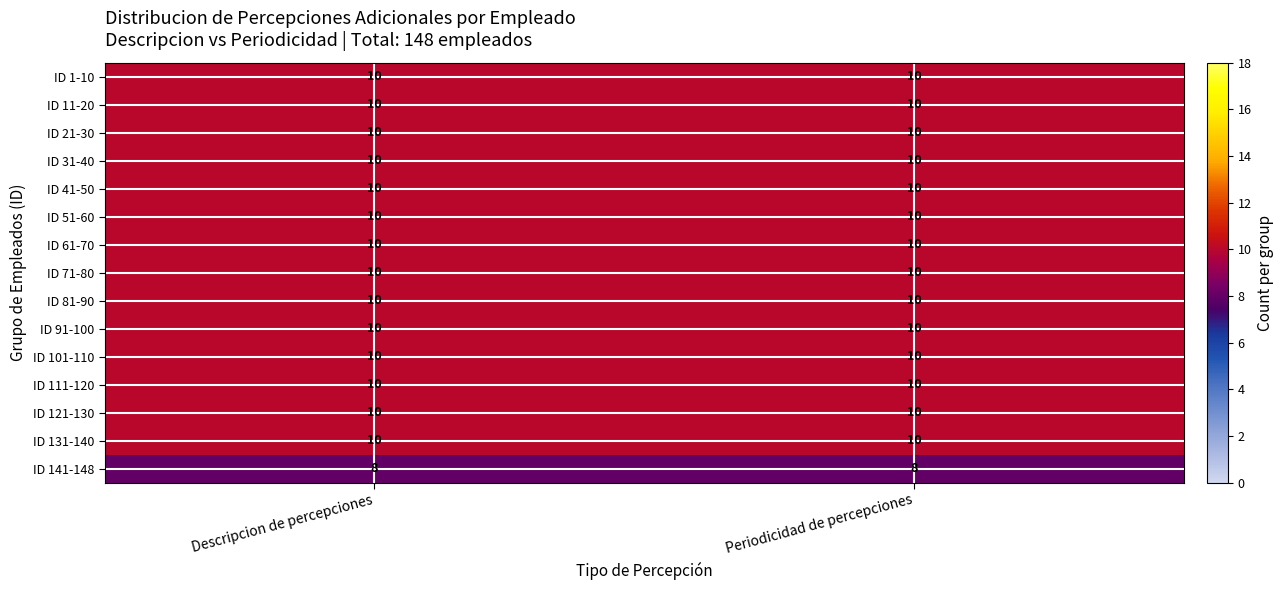

What is the total value across all series at Periodicidad de percepciones?

148